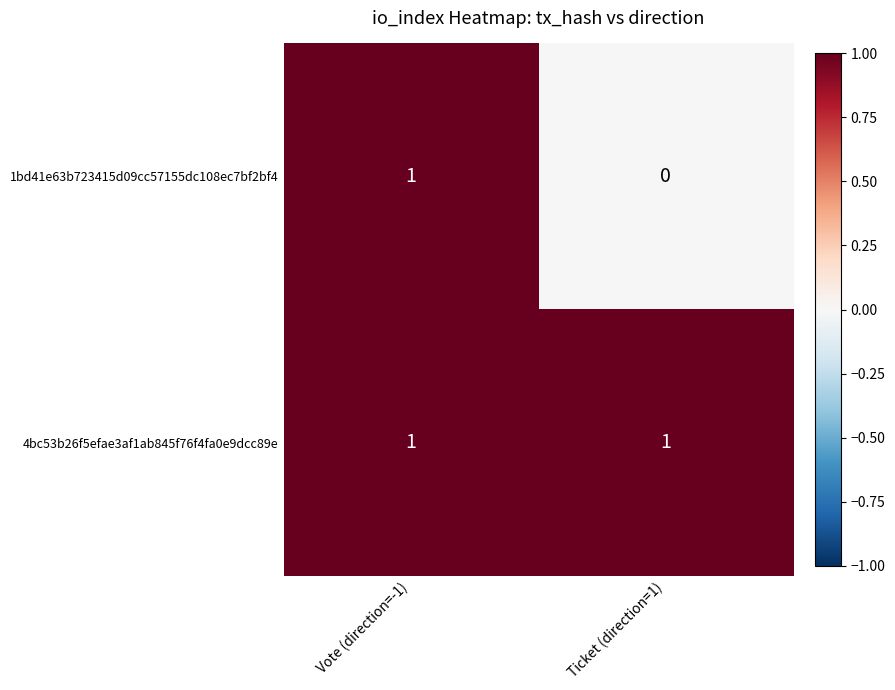

Which series has the widest spread of values?

1bd41e63b723415d09cc57155dc108ec7bf2bf4